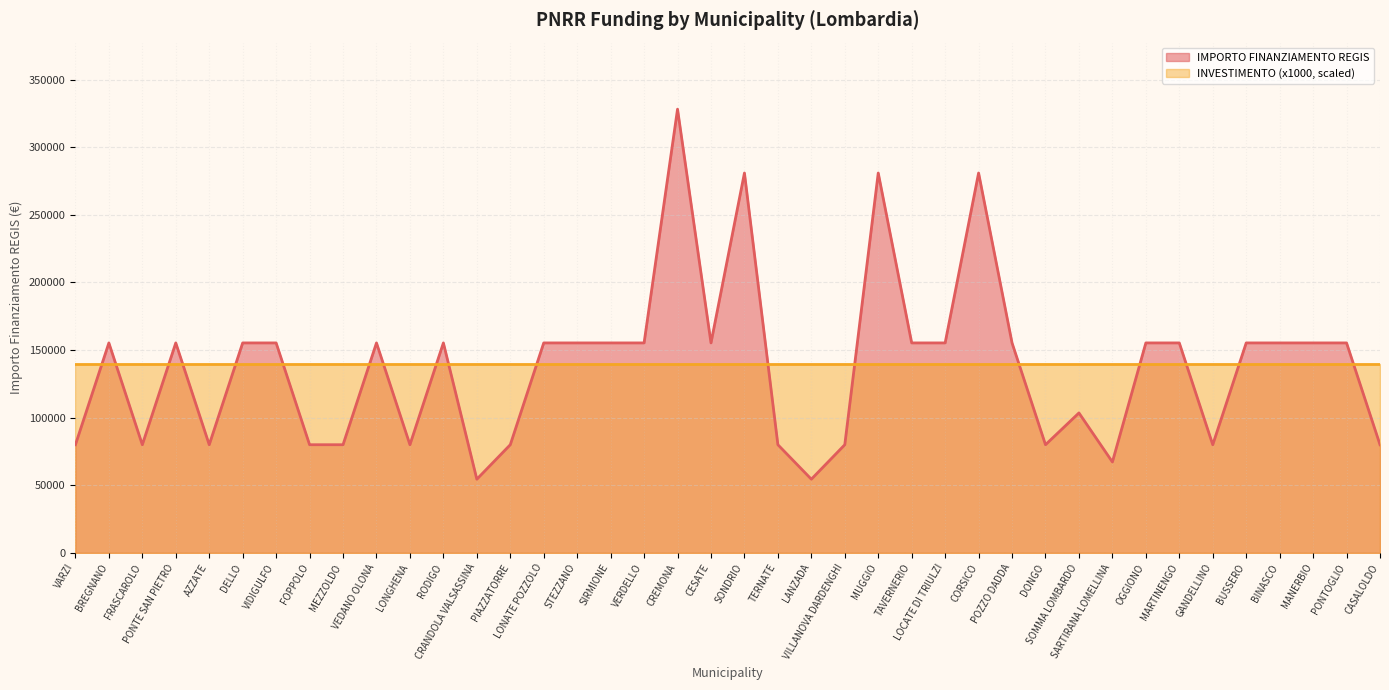

What is the maximum value shown in the chart?

328160